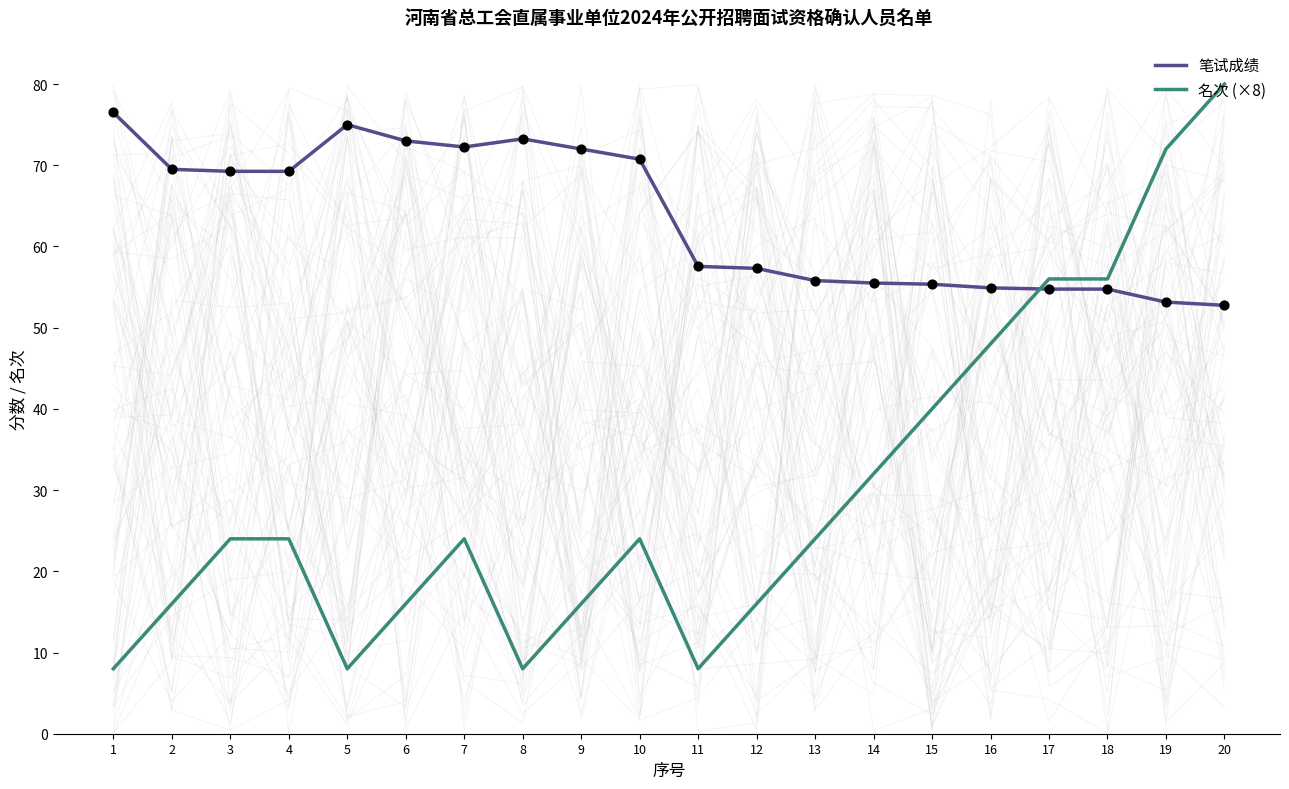

Which series reaches the minimum Y coordinate?

名次 (×8)